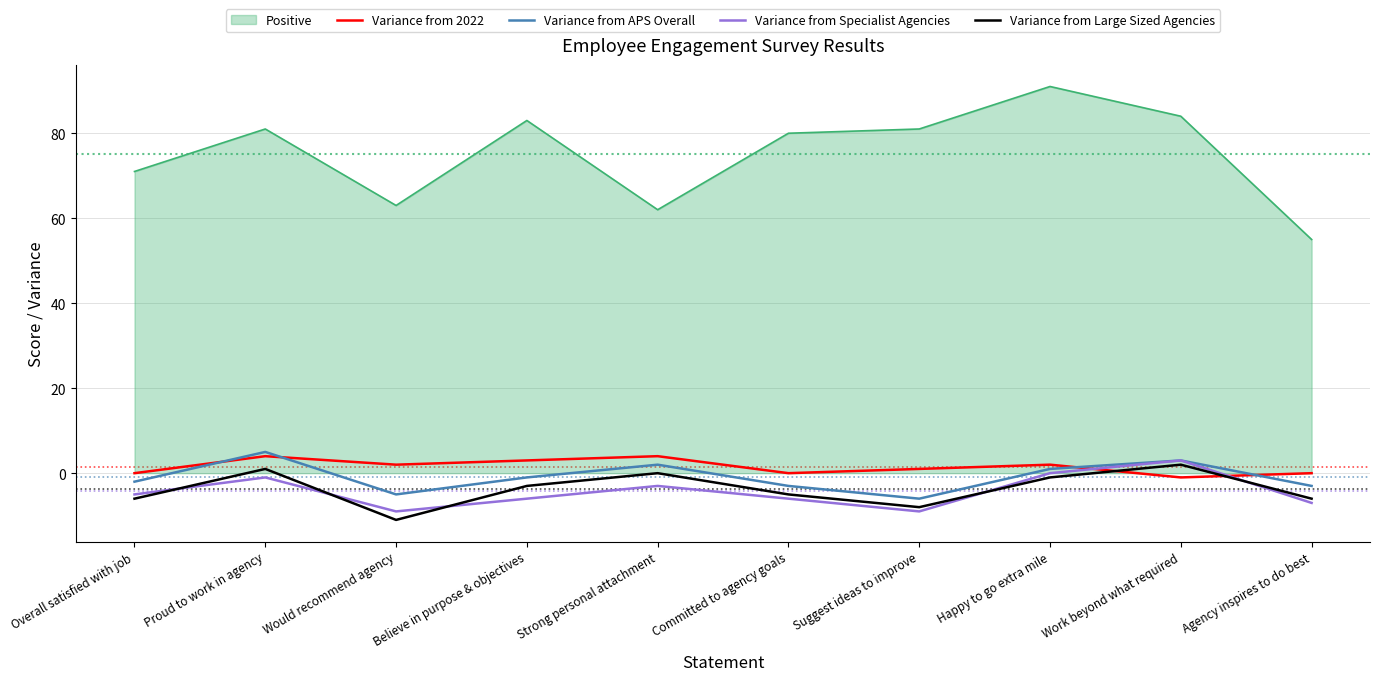

Which series has the widest spread of values?

Positive